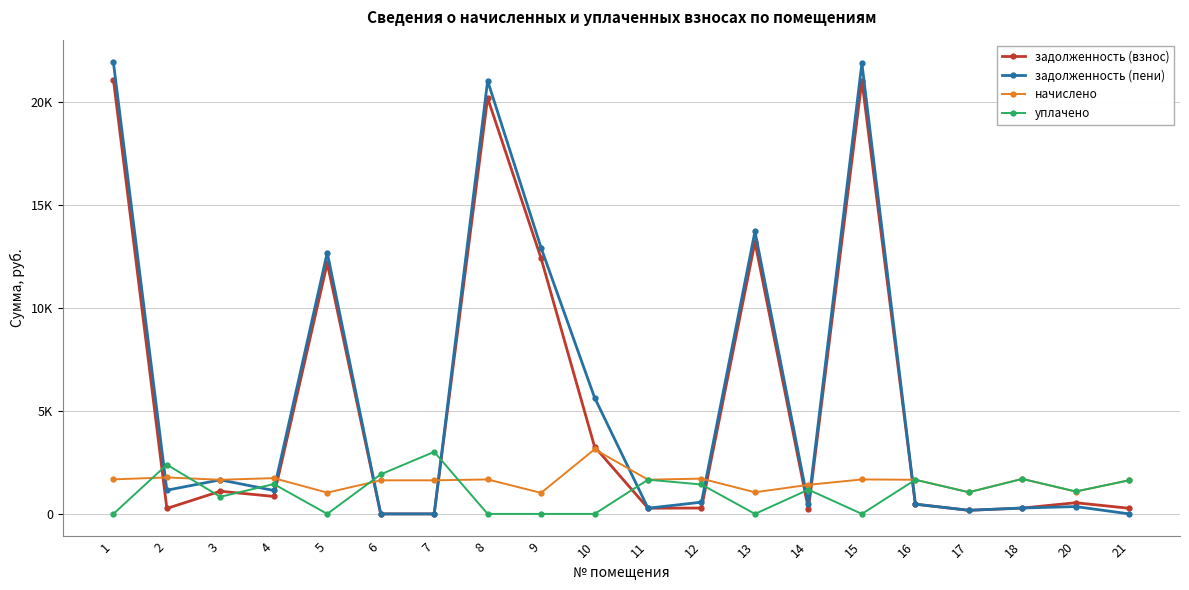

Is it true that задолженность (пени) equals 89.9 at 11?

False